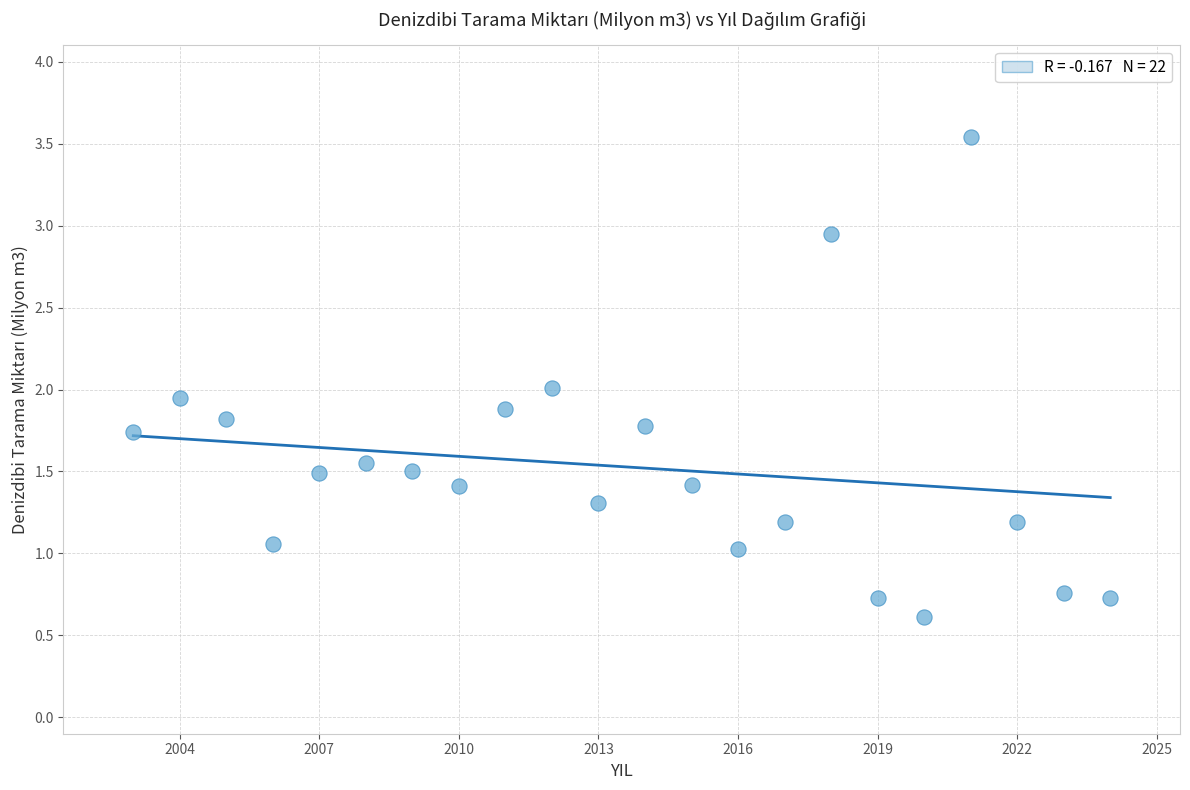

What is the range of X values (max minus min)?

21.0